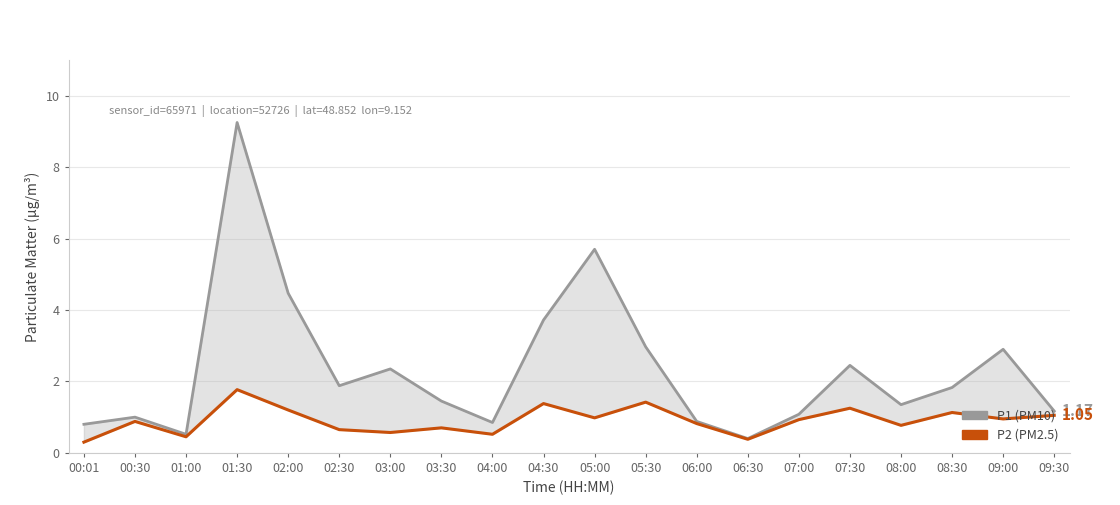

What is the total value across all series at 03:00?

2.9